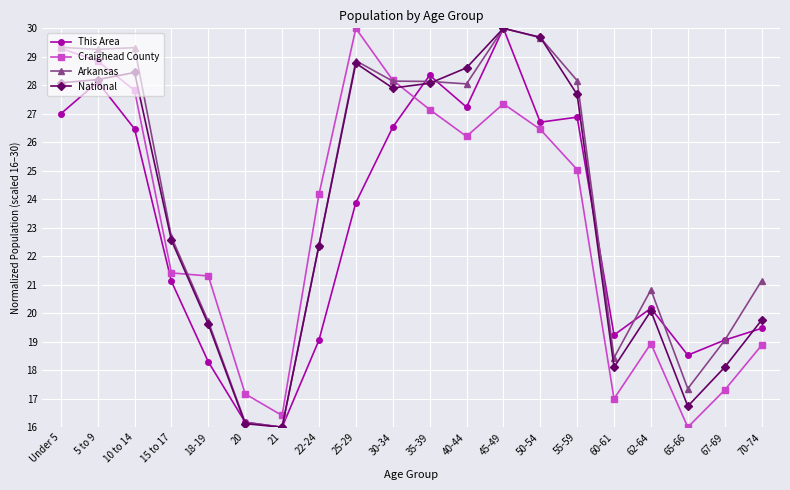

What is the spread (max minus min) of values at 40-44?

2.4